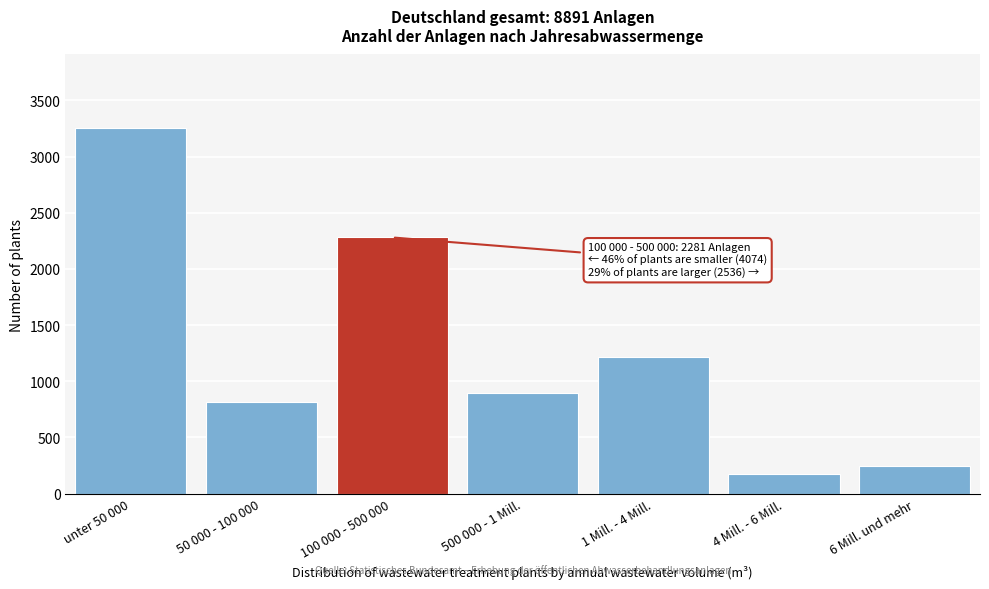

Reading left to right, what are all the values shown in this chart?

3258	816	2281	898	1218	172	248